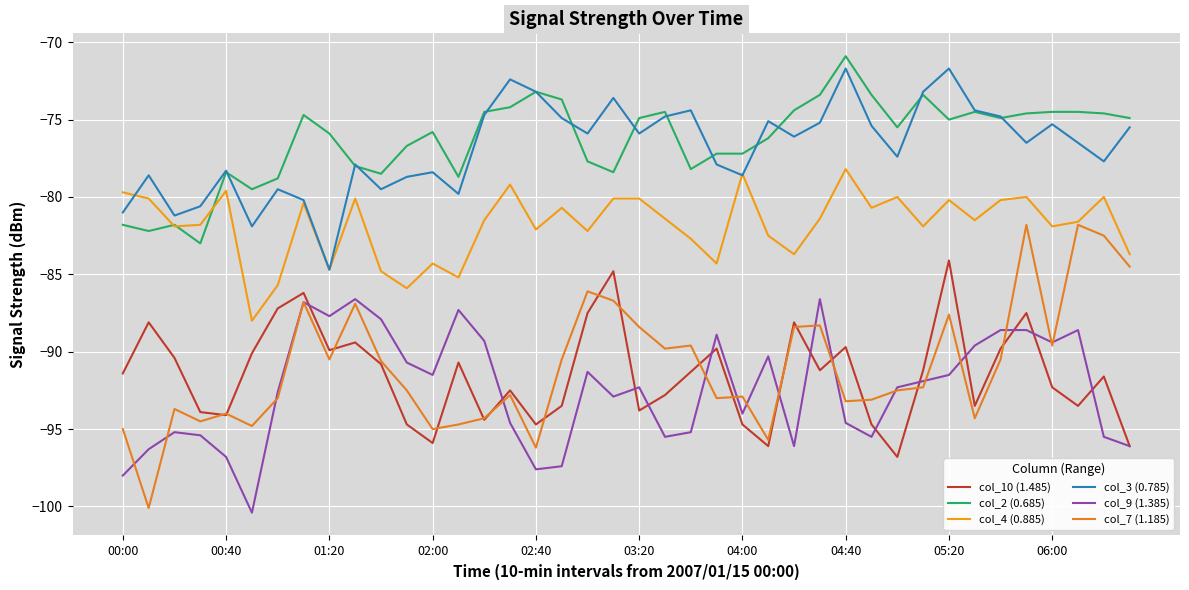

How many lines are shown in the chart?

6